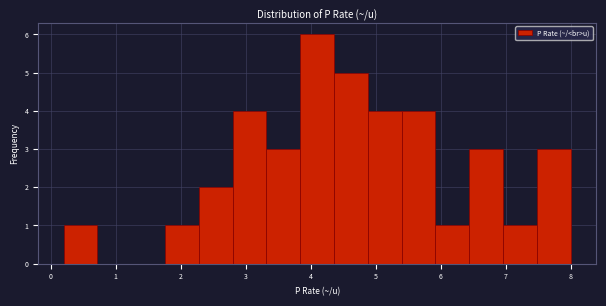

Reading left to right, transcribe this chart: for each bar, give the range it covers on the x-axis and its height. Neither the bar edges nor the heights are printed on the chart, so give them approximately, as read against the axes.

0.20 to 0.72: 1
0.72 to 1.24: 0
1.24 to 1.76: 0
1.76 to 2.28: 1
2.28 to 2.80: 2
2.80 to 3.32: 4
3.32 to 3.84: 3
3.84 to 4.36: 6
4.36 to 4.88: 5
4.88 to 5.40: 4
5.40 to 5.92: 4
5.92 to 6.44: 1
6.44 to 6.96: 3
6.96 to 7.48: 1
7.48 to 8.00: 3